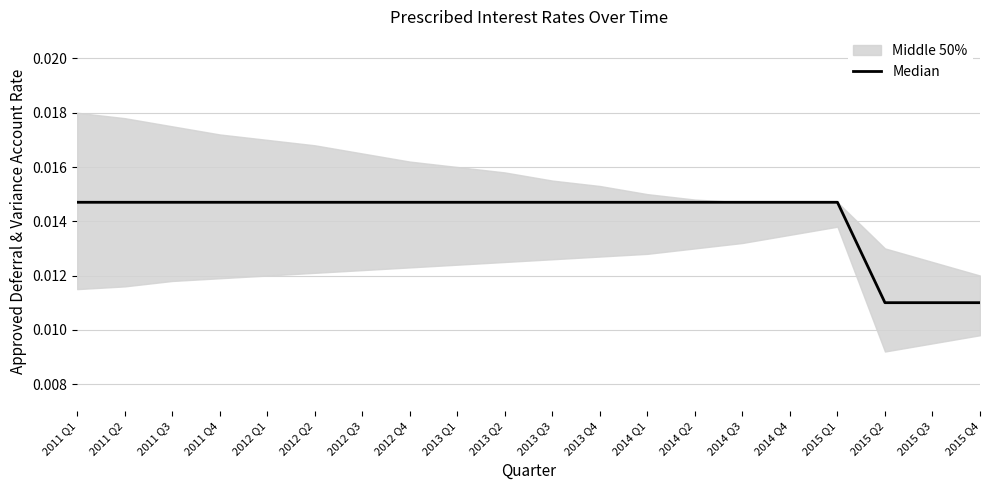

True or false: the data has more than 2 interior local peaks.

False